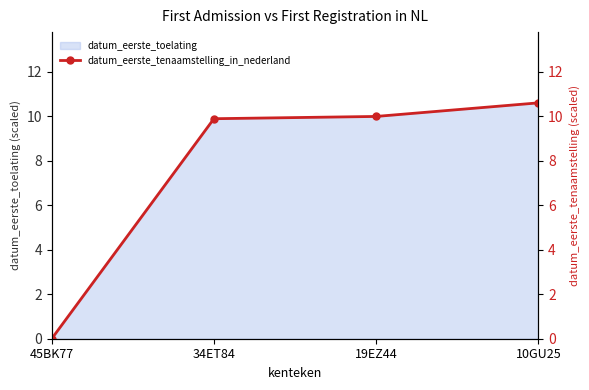

What is the sum of the values at 10GU25 and 19EZ44?

20.6